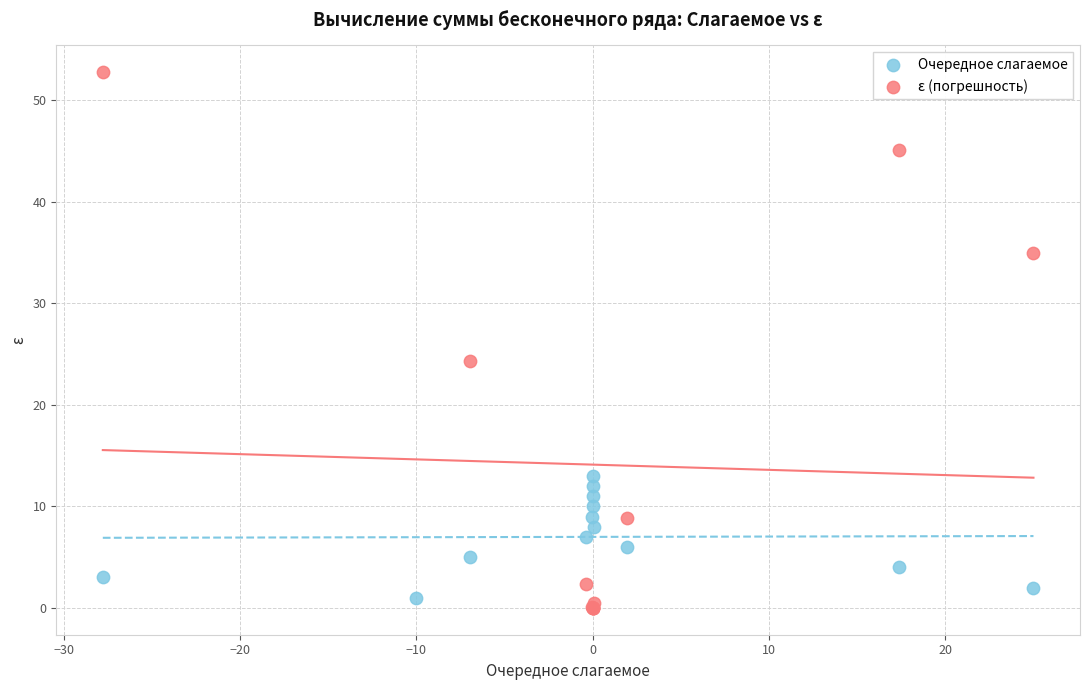

Which series contains the highest Y value?

ε (погрешность)